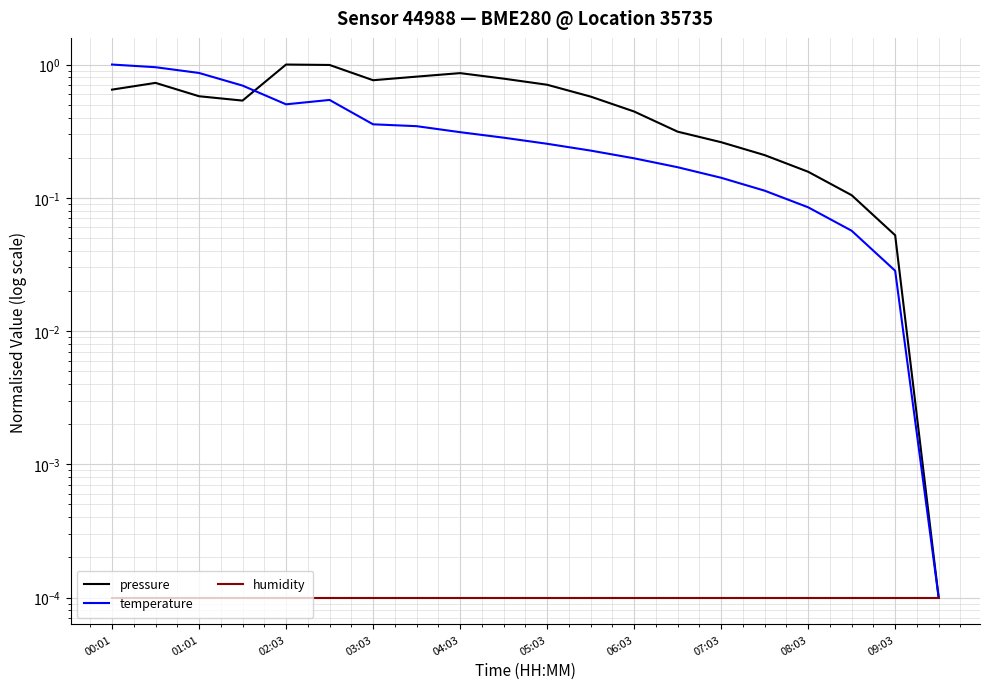

The value of temperature at 03:03 is 0.6. True or false?

False